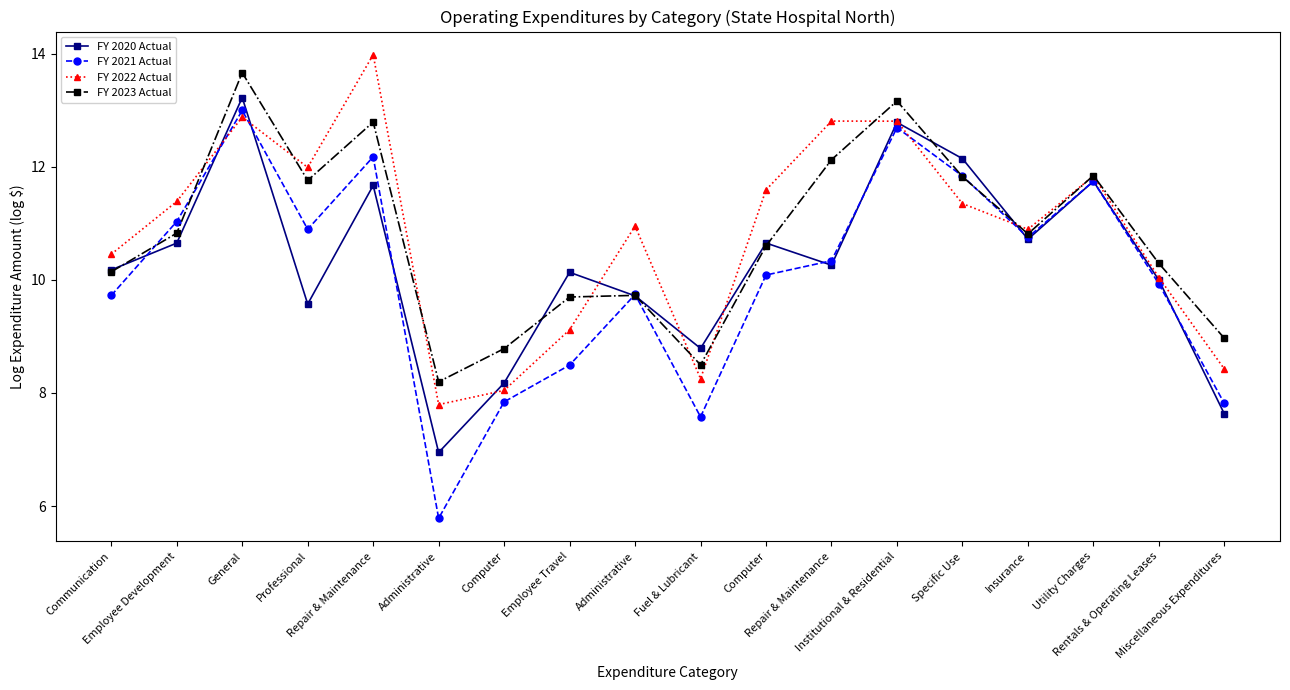

What is the label of the 16th point from the left?

Utility Charges